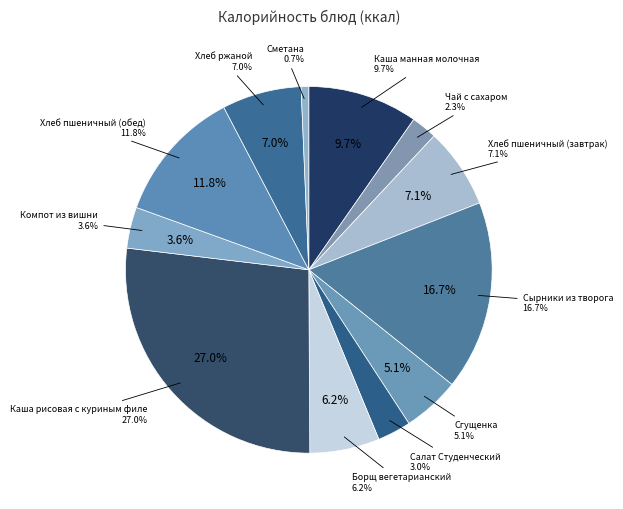

Count the number of slices in the pie.

12